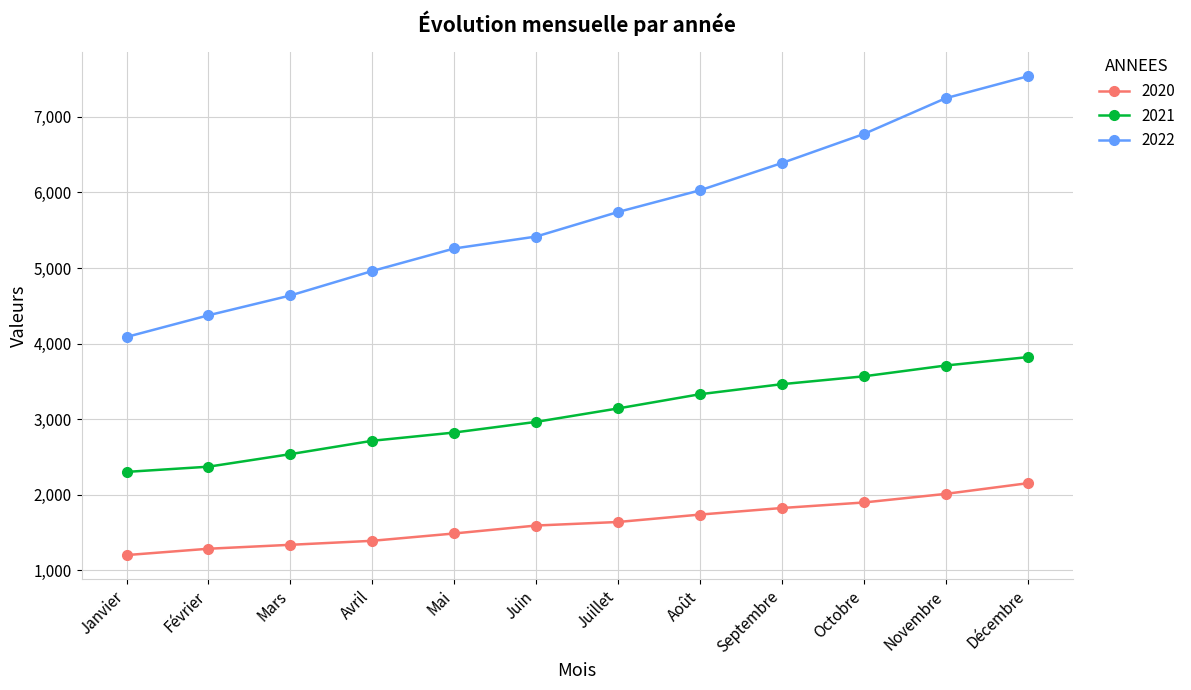

What is the maximum value for 2020?

2151